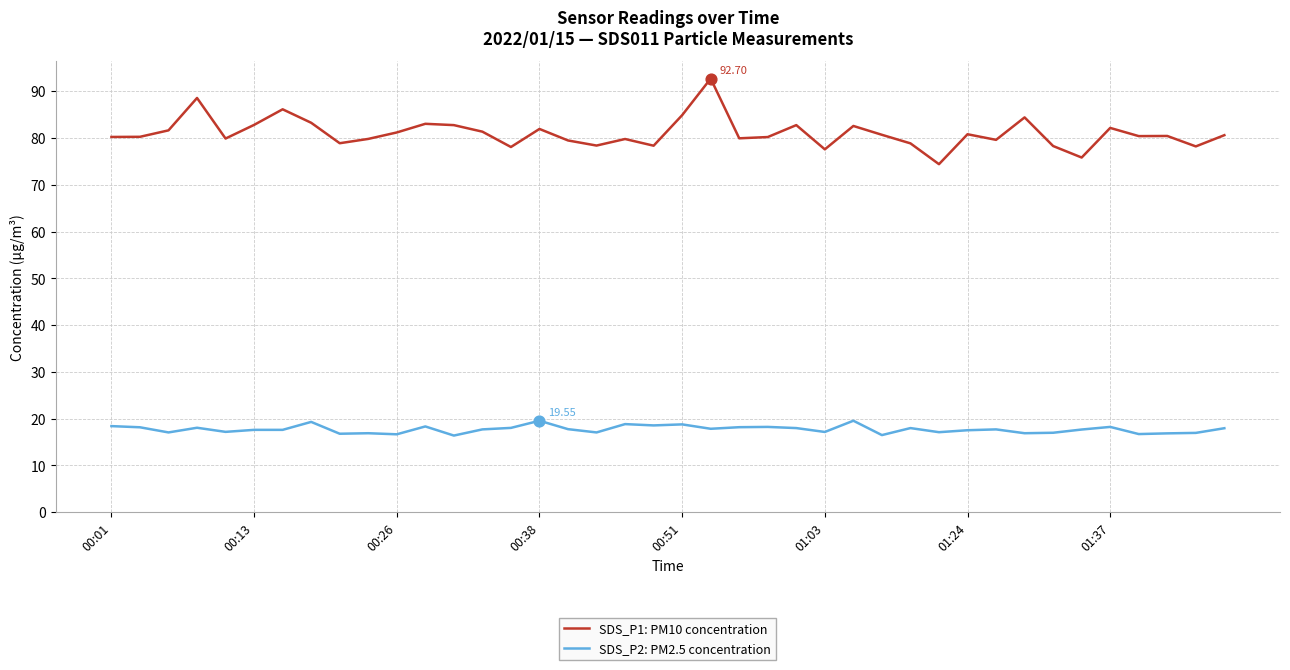

At how many categories does at least one series exceed 35?

40